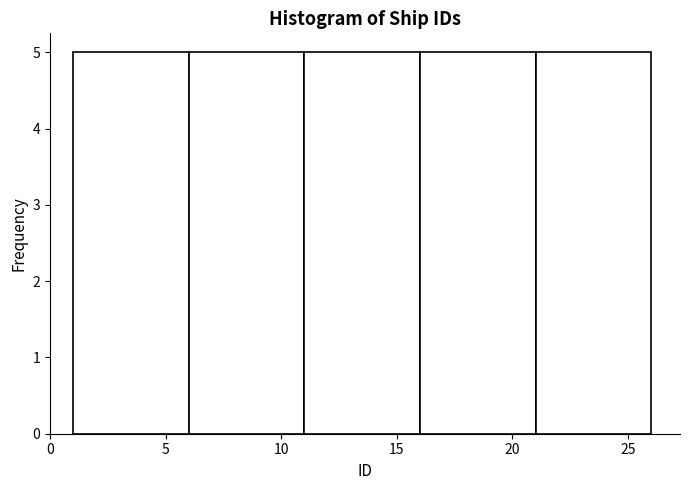

Reading left to right, transcribe this chart: for each bar, give the range it covers on the x-axis and its height. The values are not printed on the chart, so give them approximately, as read against the axis.

1 to 6: 5
6 to 11: 5
11 to 16: 5
16 to 21: 5
21 to 26: 5